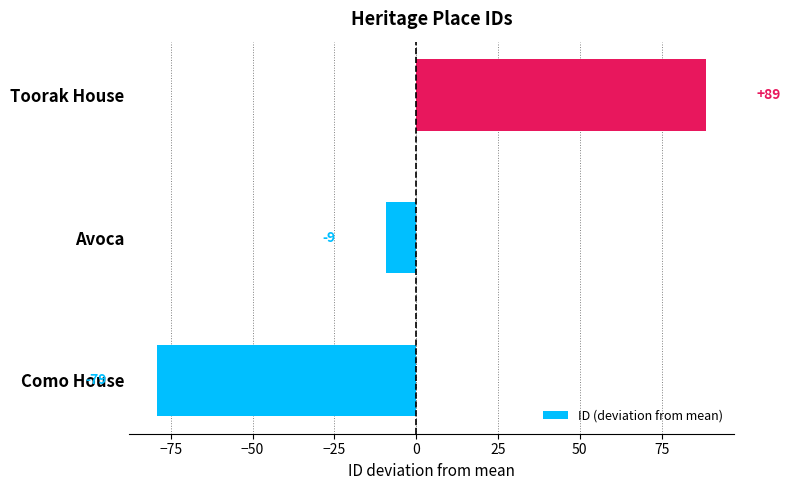

Between Como House and Avoca, which is larger?

Avoca